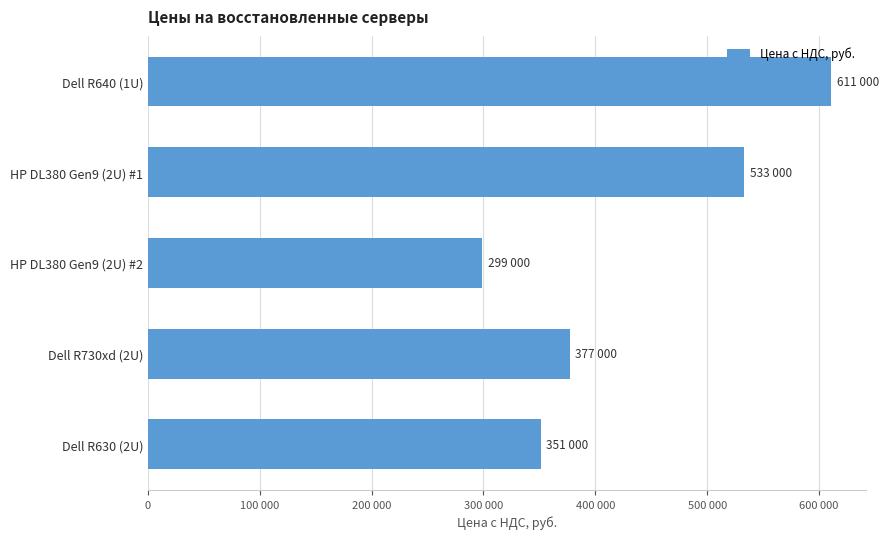

List the labels in order of value, smallest first.

HP DL380 Gen9 (2U) #2, Dell R630 (2U), Dell R730xd (2U), HP DL380 Gen9 (2U) #1, Dell R640 (1U)